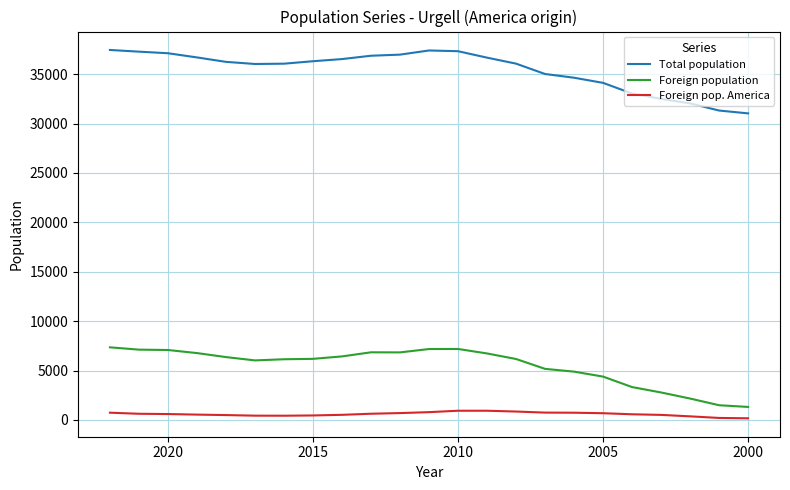

Does the chart display data point markers on the line(s)?

No